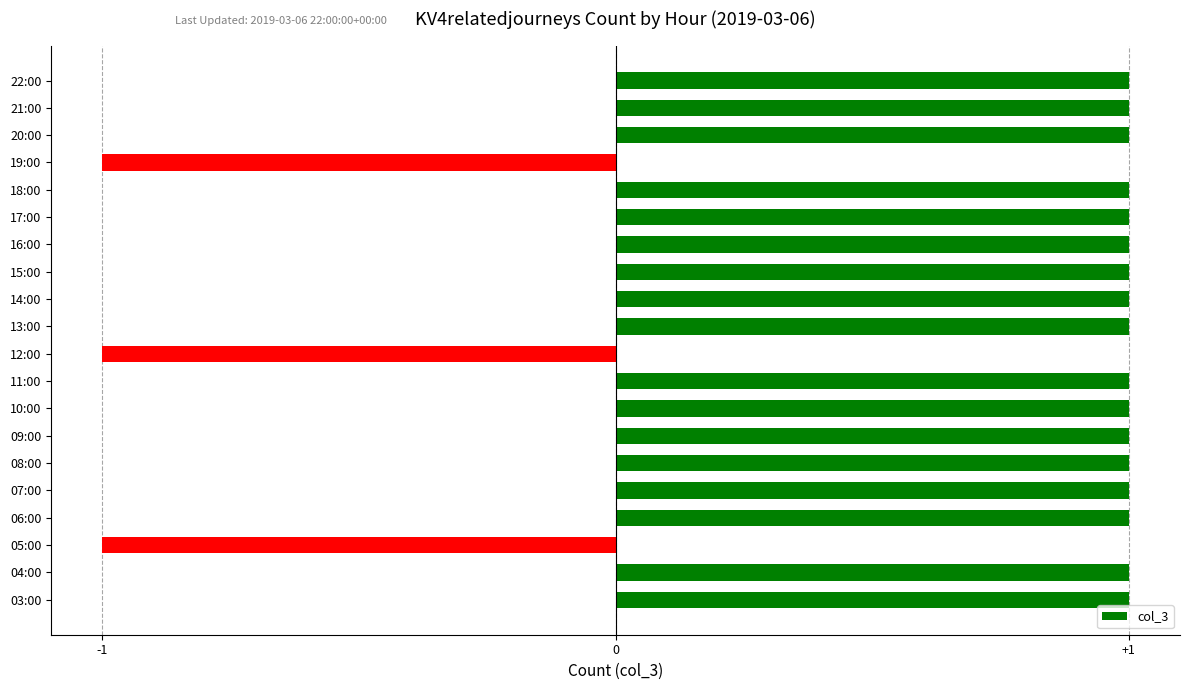

The chart shows a value of 1 at 20:00. True or false?

True